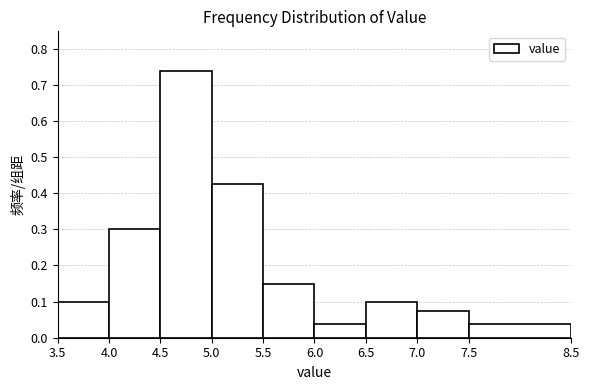

What is the height of the bar covering 4.0 to 4.5 on the x-axis? The values are not printed on the chart, so give them approximately, as read against the axis.

0.30